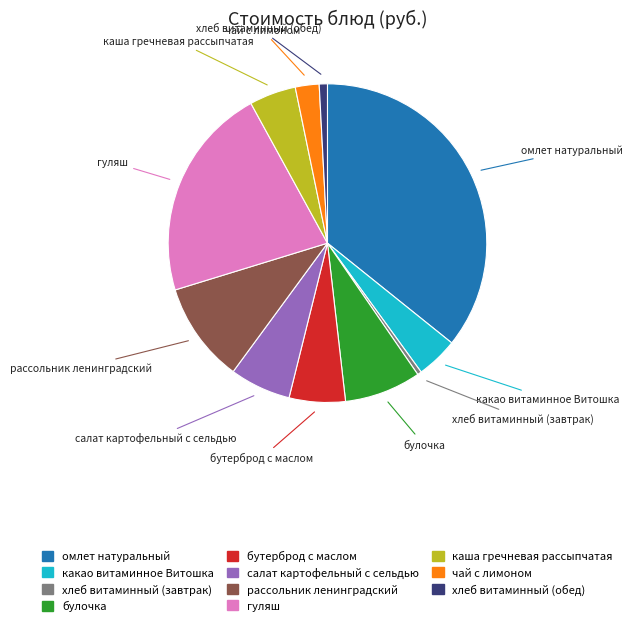

Which has a higher value, каша гречневая рассыпчатая or булочка?

булочка